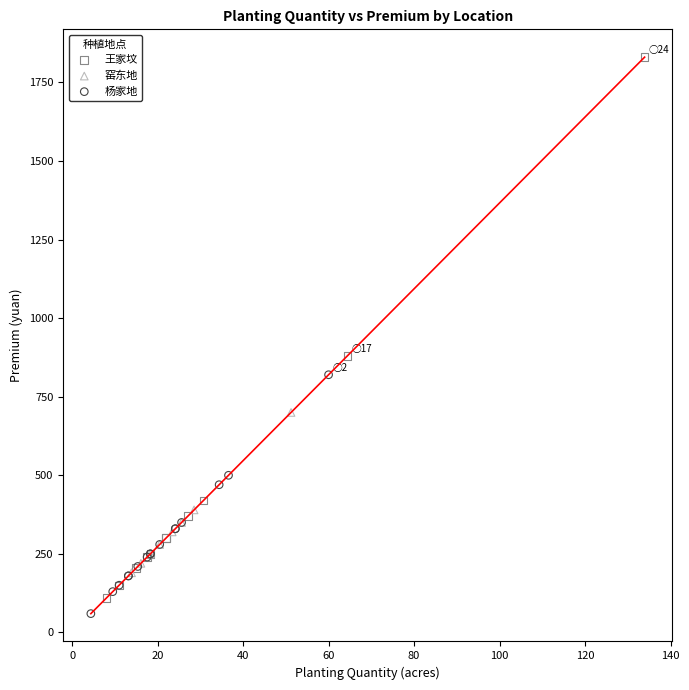

Which series has the widest spread of Y values?

王家坟